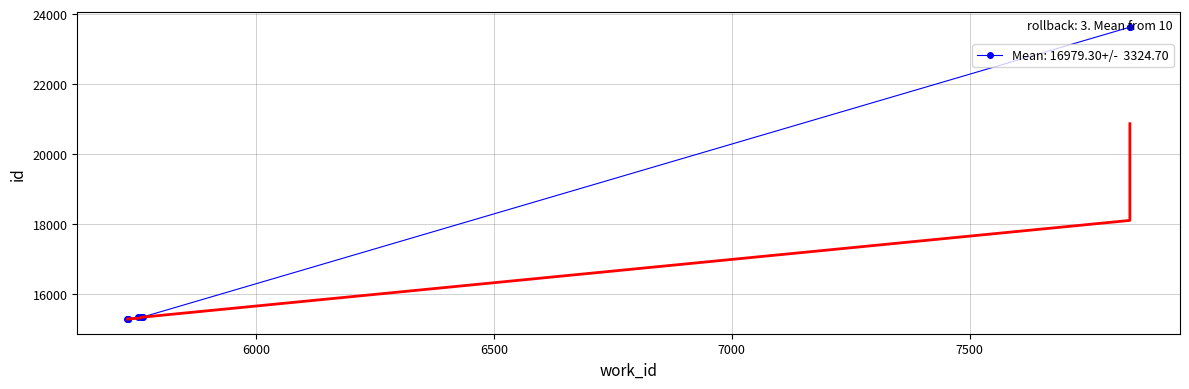

Rank the categories by value from lowest to highest.

5729, 5730, 5730, 5730, 5760, 5762, 5752, 5758, 7837, 7837